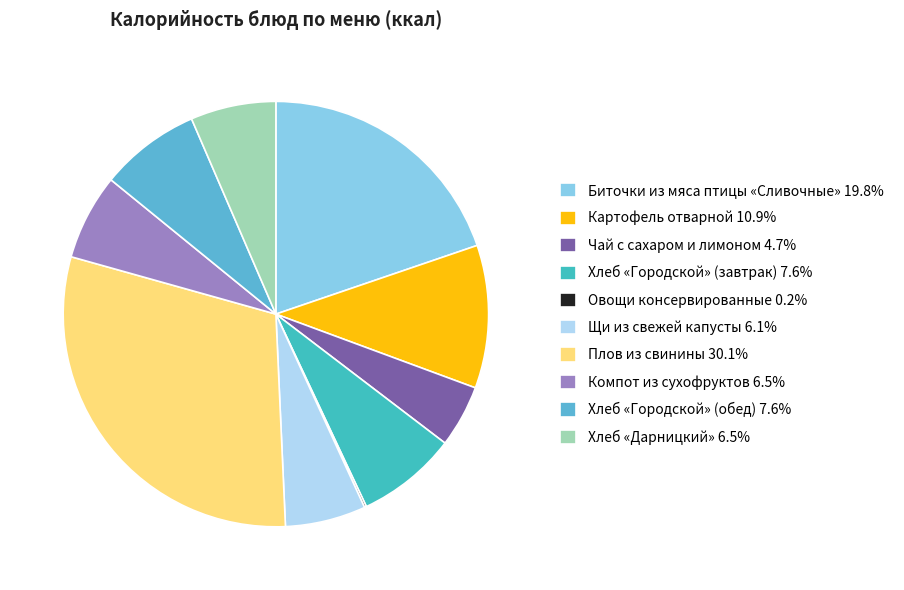

True or false: Чай с сахаром и лимоном accounts for 5% of the total.

True